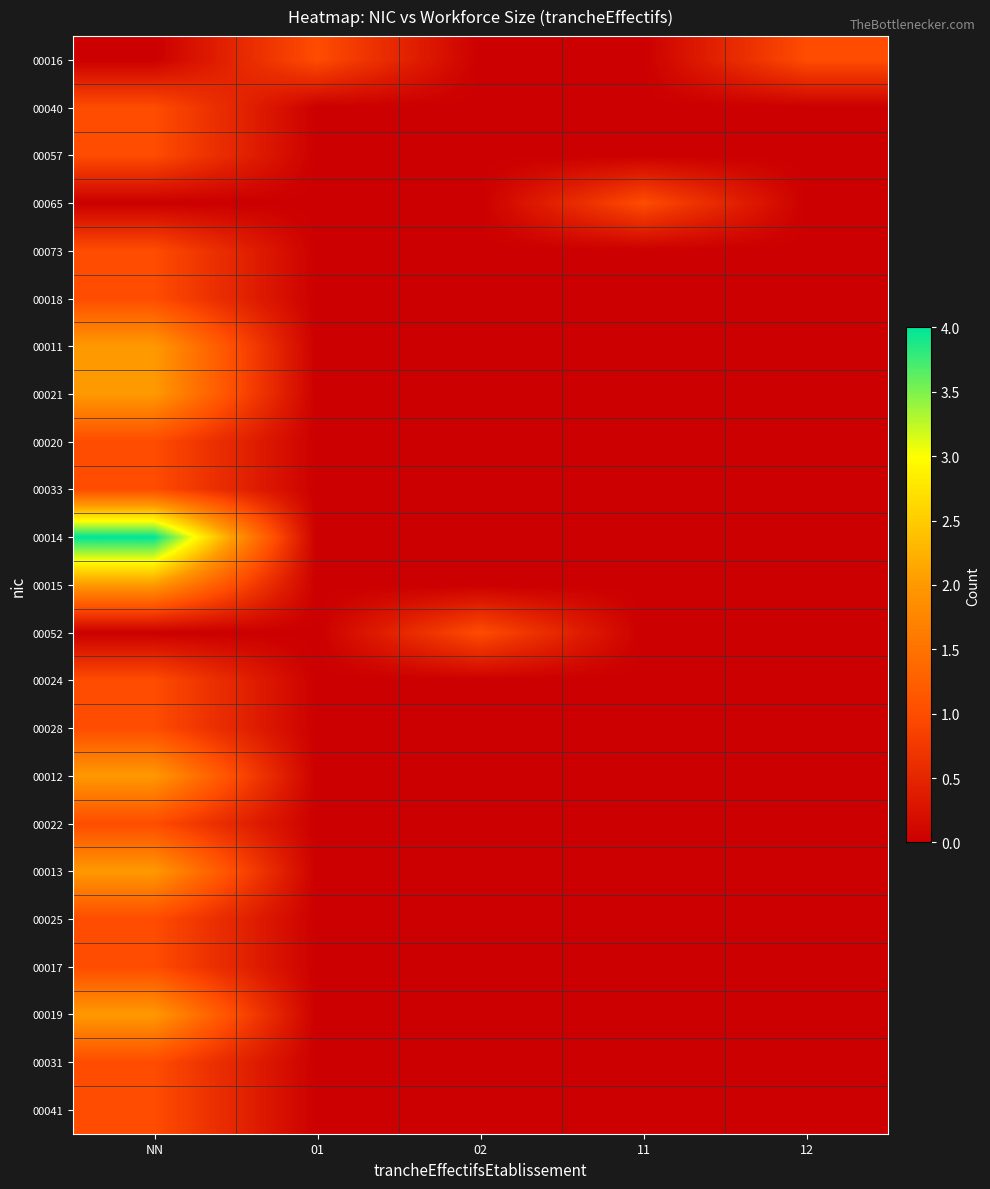

Reading left to right, list all the values displayed in this chart.

00016: NN=0	01=1	02=0	11=0	12=1
00040: NN=1	01=0	02=0	11=0	12=0
00057: NN=1	01=0	02=0	11=0	12=0
00065: NN=0	01=0	02=0	11=1	12=0
00073: NN=1	01=0	02=0	11=0	12=0
00018: NN=1	01=0	02=0	11=0	12=0
00011: NN=2	01=0	02=0	11=0	12=0
00021: NN=2	01=0	02=0	11=0	12=0
00020: NN=1	01=0	02=0	11=0	12=0
00033: NN=1	01=0	02=0	11=0	12=0
00014: NN=4	01=0	02=0	11=0	12=0
00015: NN=2	01=0	02=0	11=0	12=0
00052: NN=0	01=0	02=1	11=0	12=0
00024: NN=1	01=0	02=0	11=0	12=0
00028: NN=1	01=0	02=0	11=0	12=0
00012: NN=2	01=0	02=0	11=0	12=0
00022: NN=1	01=0	02=0	11=0	12=0
00013: NN=2	01=0	02=0	11=0	12=0
00025: NN=1	01=0	02=0	11=0	12=0
00017: NN=1	01=0	02=0	11=0	12=0
00019: NN=2	01=0	02=0	11=0	12=0
00031: NN=1	01=0	02=0	11=0	12=0
00041: NN=1	01=0	02=0	11=0	12=0